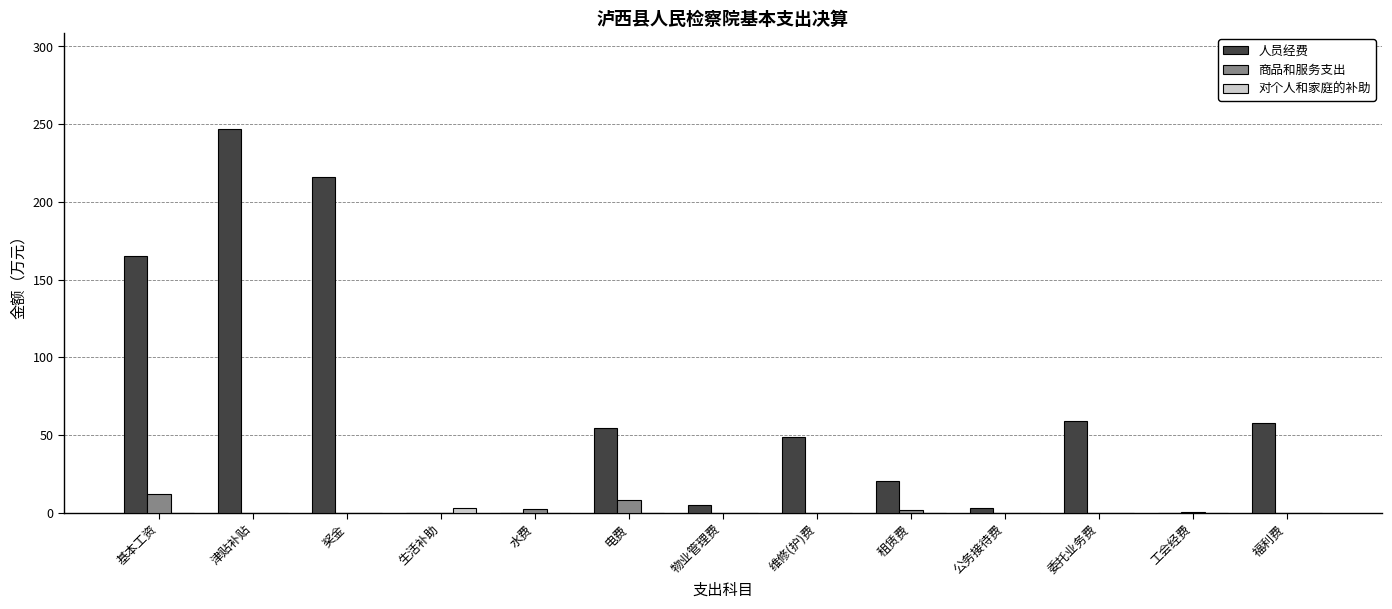

At which category does the chart reach its peak across all series?

津贴补贴